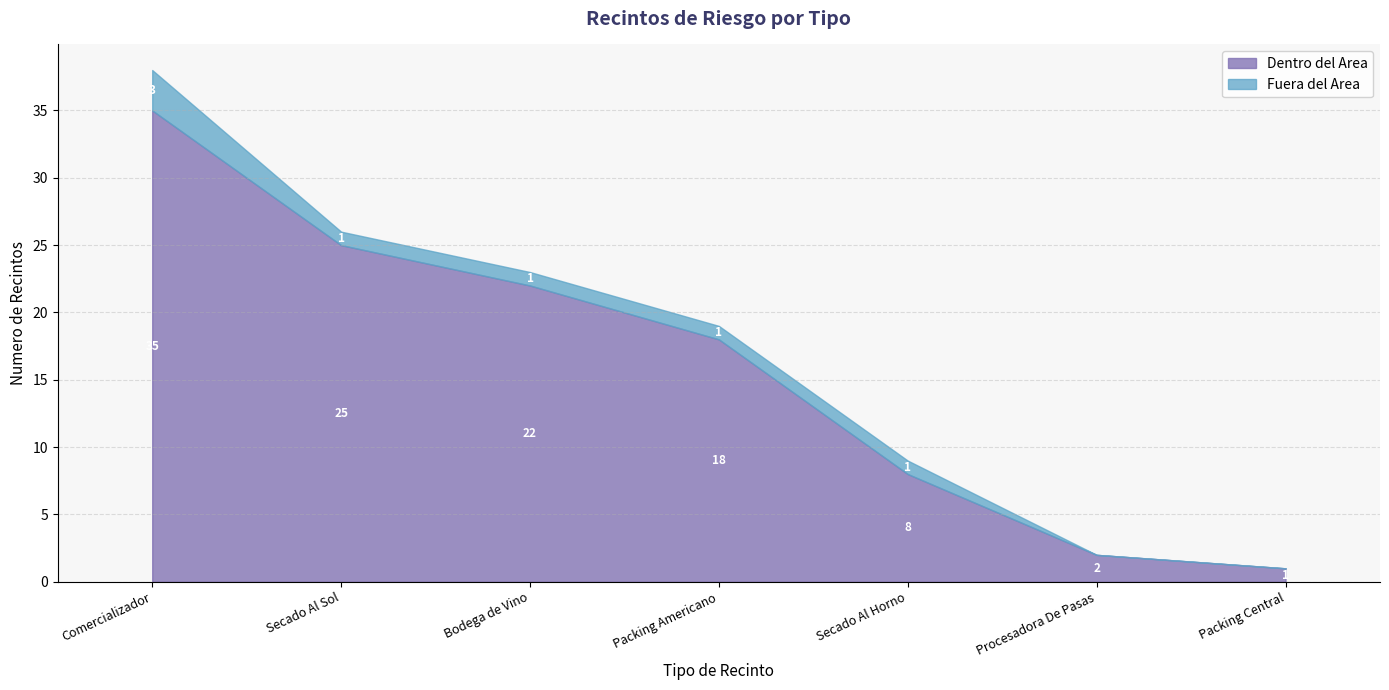

What is the sum of the Dentro del Area values at Packing Americano and Secado Al Sol?

43